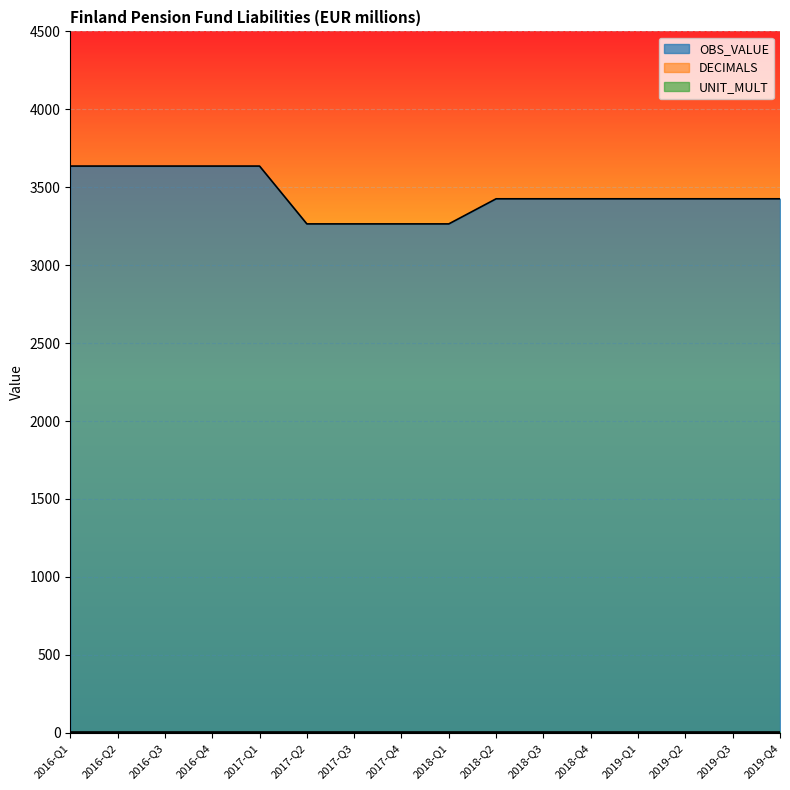

Does the chart display data point markers on the line(s)?

No